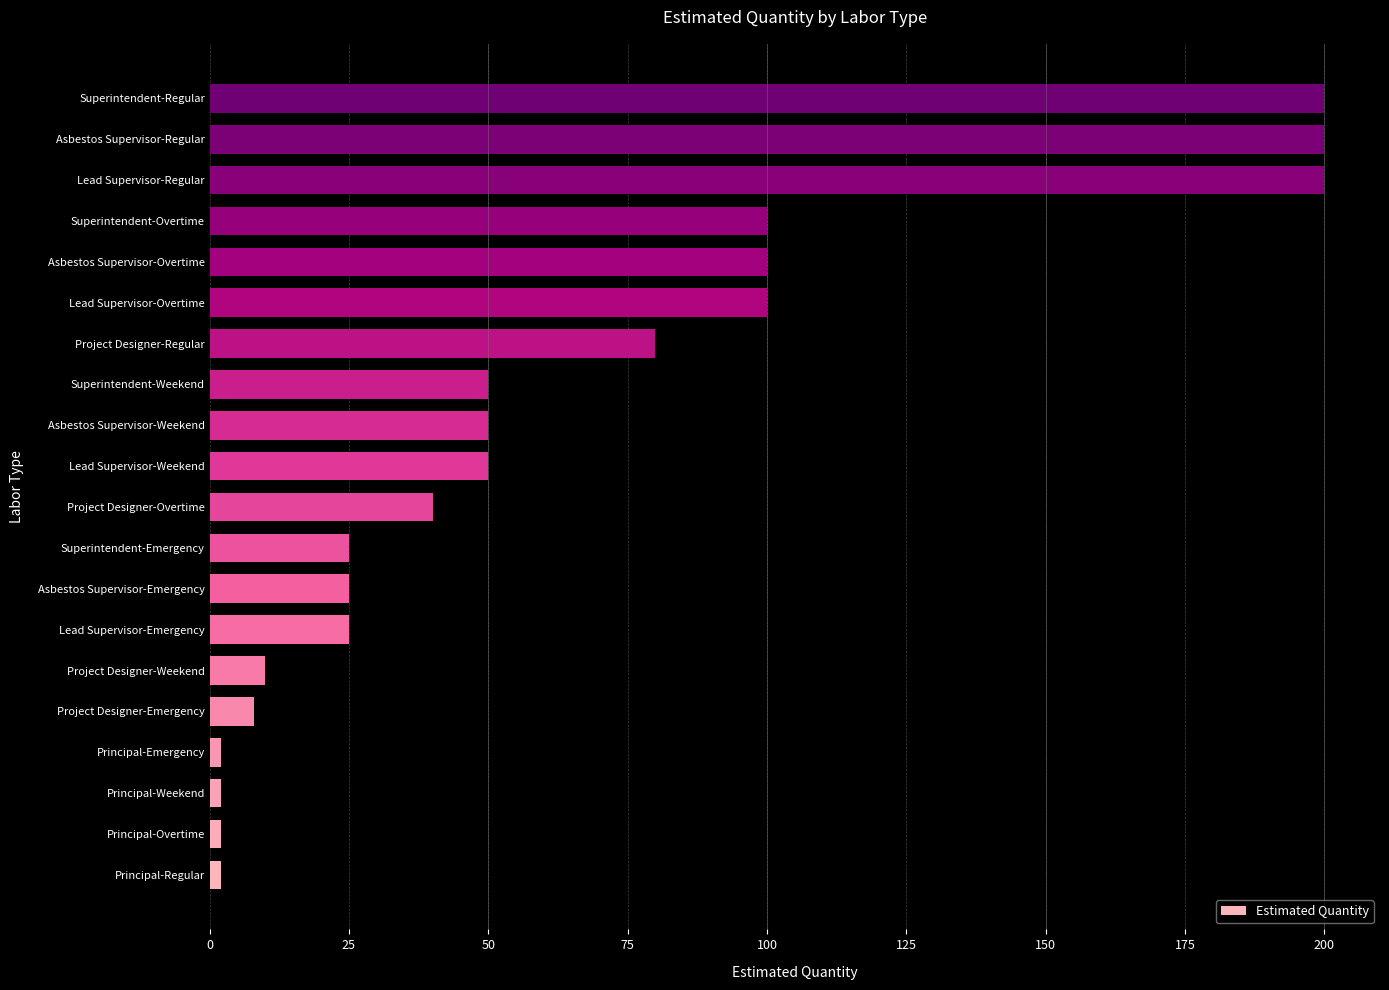

Reading bottom to top, transcribe all the data shown in this chart.

2	2	2	2	8	10	25	25	25	40	50	50	50	80	100	100	100	200	200	200